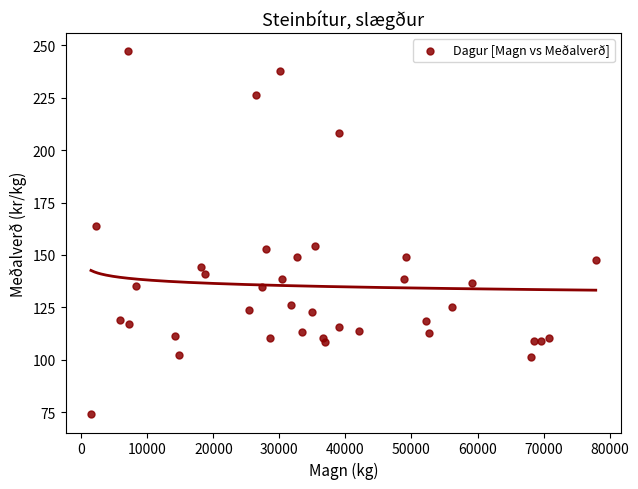

What Y value in the scatter plot is closest to 160?

163.7